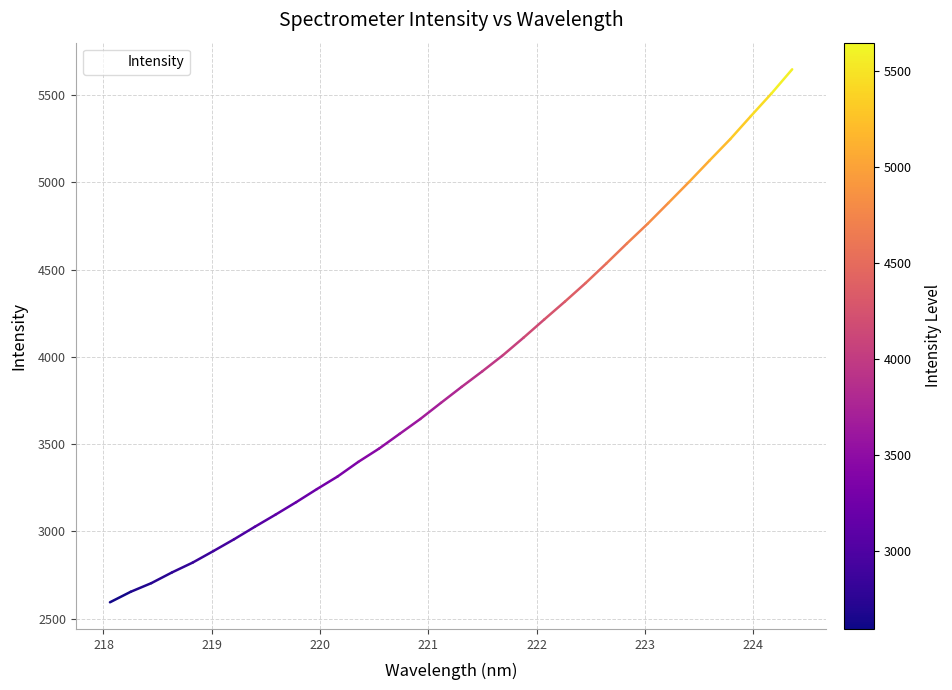

What is the difference between the maximum and minimum values?

3054.2